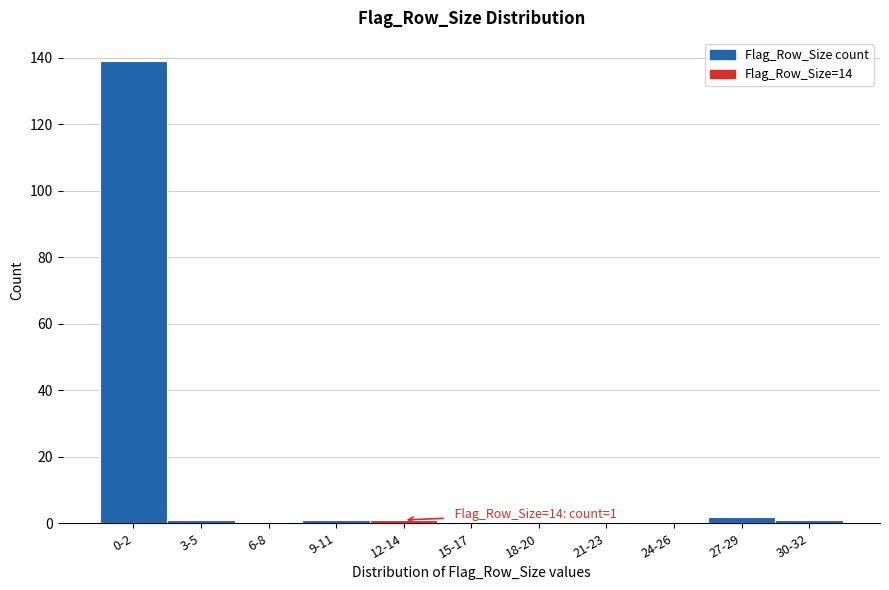

Reading left to right, extract all data points from this chart.

0-2=139	3-5=1	6-8=0	9-11=1	12-14=1	15-17=0	18-20=0	21-23=0	24-26=0	27-29=2	30-32=1